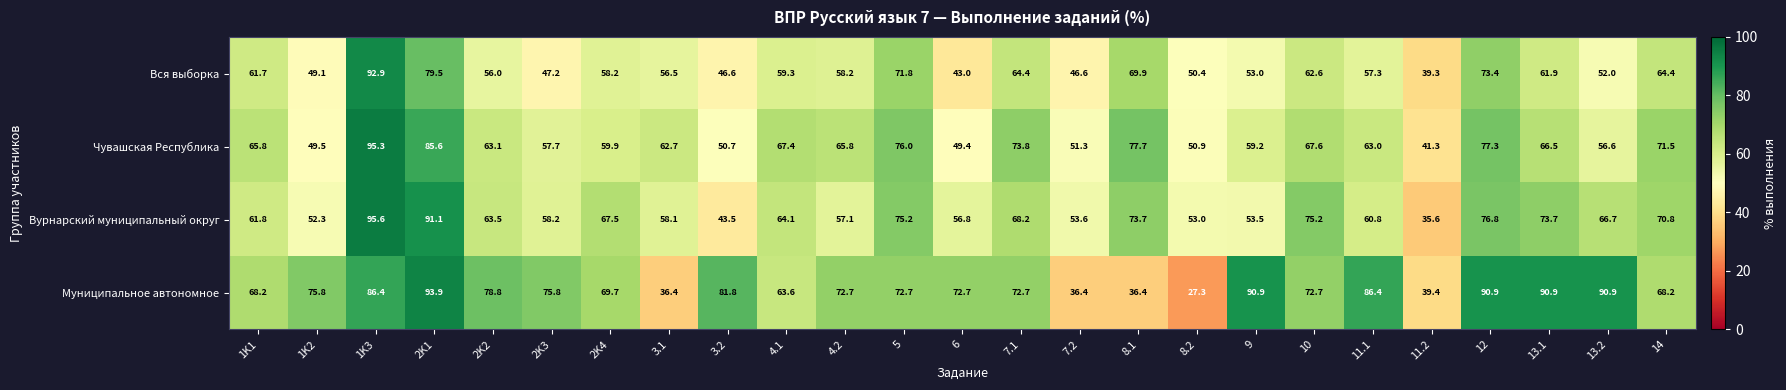

Rank the series at 2K3 from lowest to highest value.

Вся выборка, Чувашская Республика, Вурнарский муниципальный округ, Муниципальное автономное